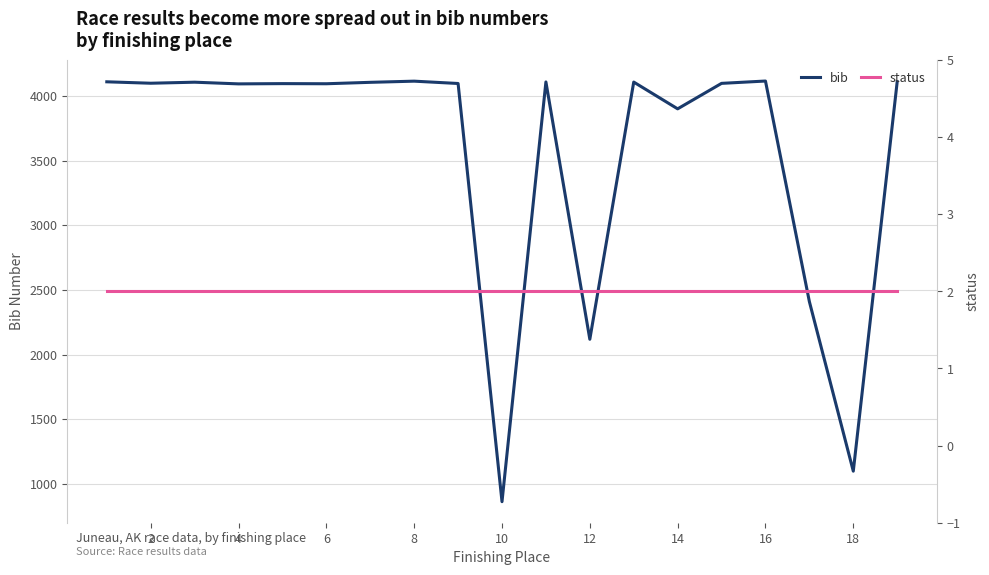

What is the highest value of the bib series?

4115